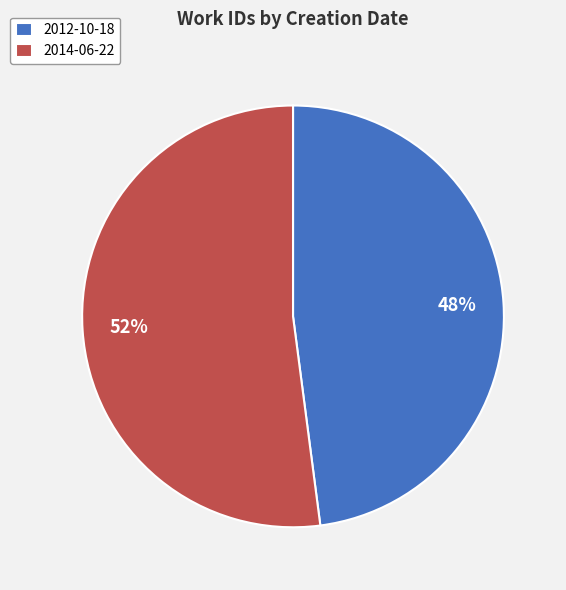

Which has a higher value, 2014-06-22 or 2012-10-18?

2014-06-22